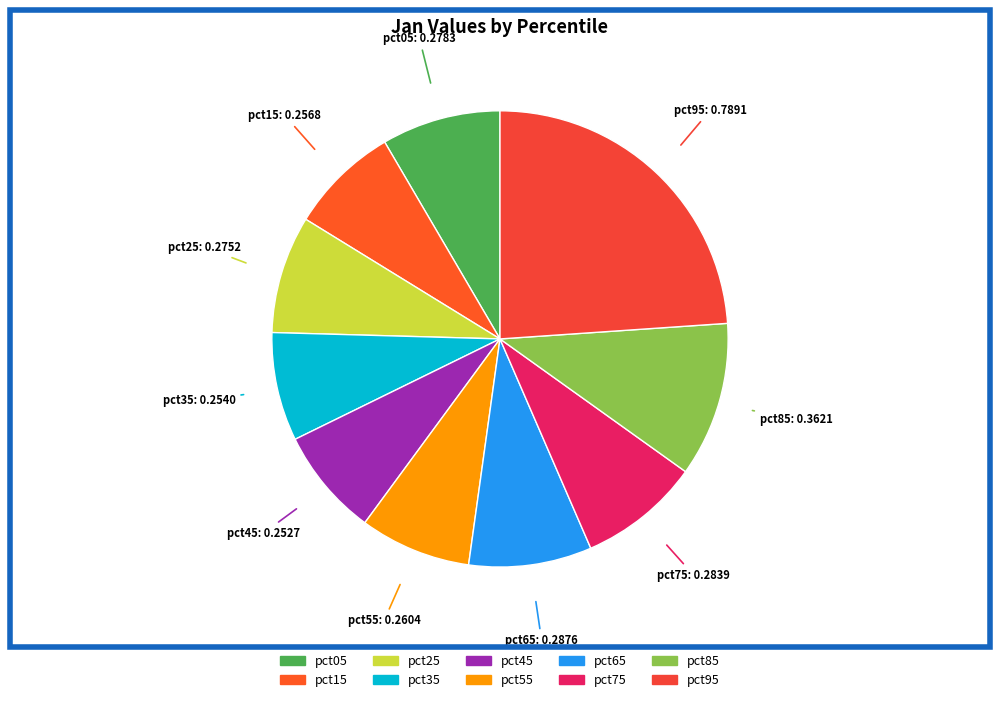

Does any single category account for the majority?

No